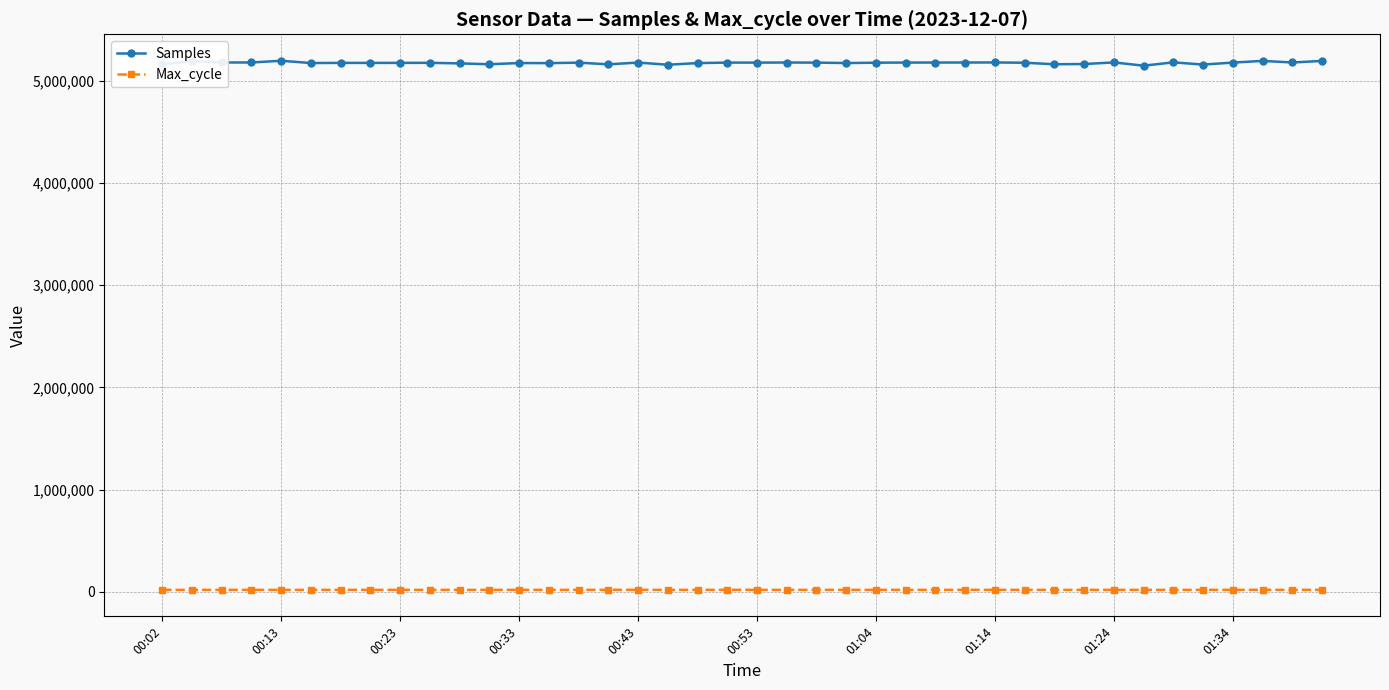

How many lines are shown in the chart?

2